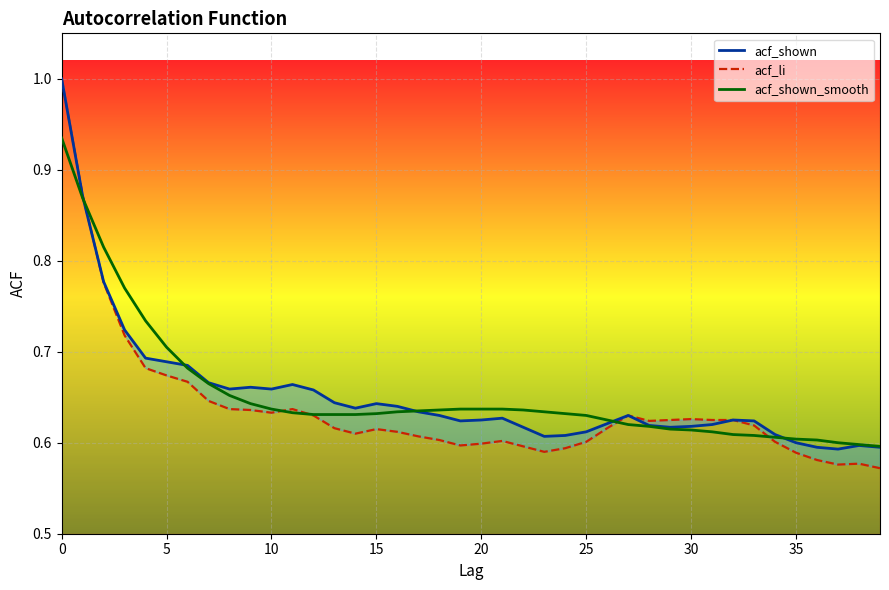

At how many categories does at least one series exceed 0?

40